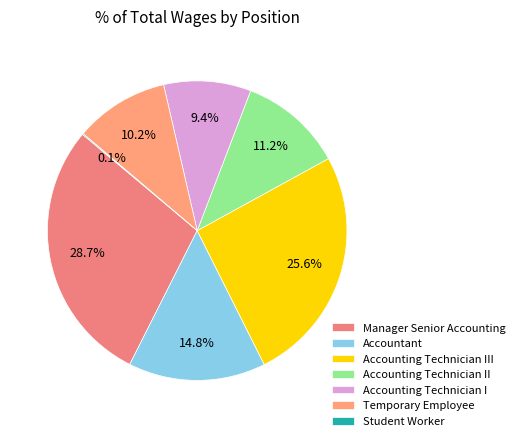

To the nearest percent, what portion does Accountant represent?

15%